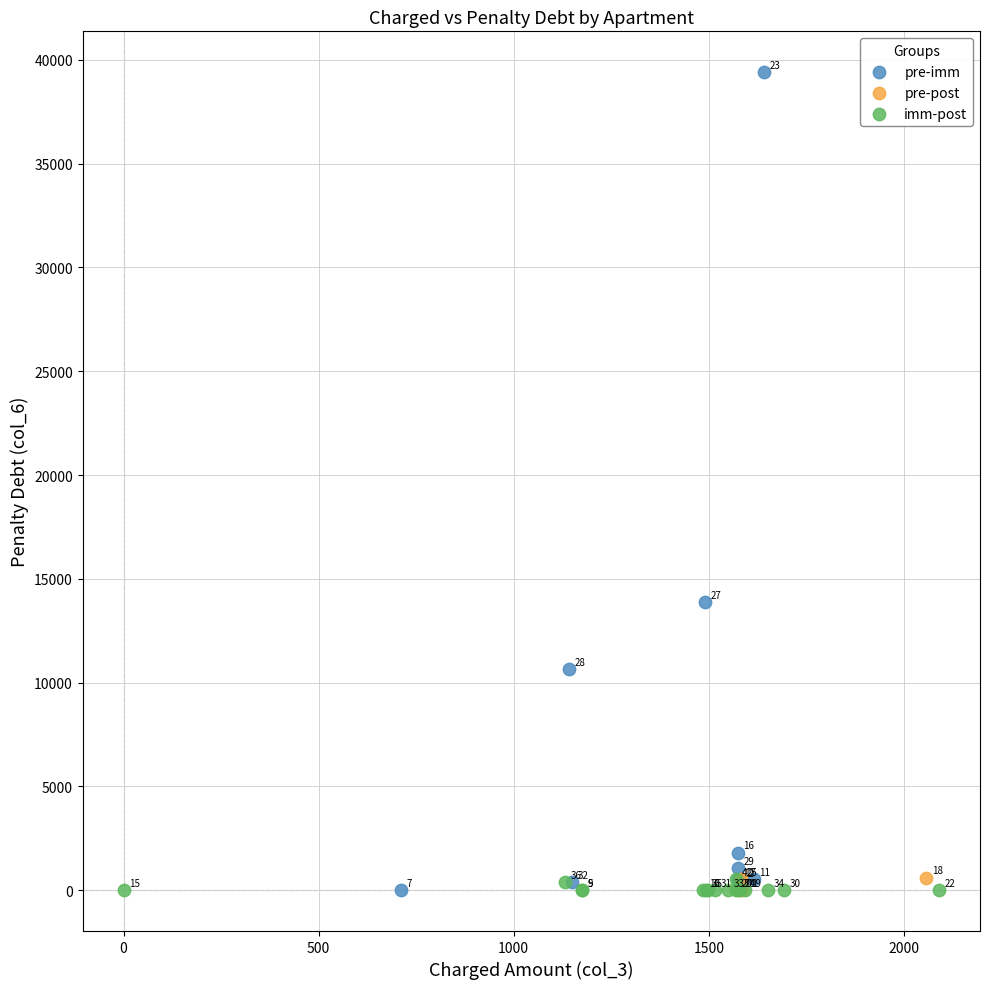

Which series has the widest spread of Y values?

pre-imm